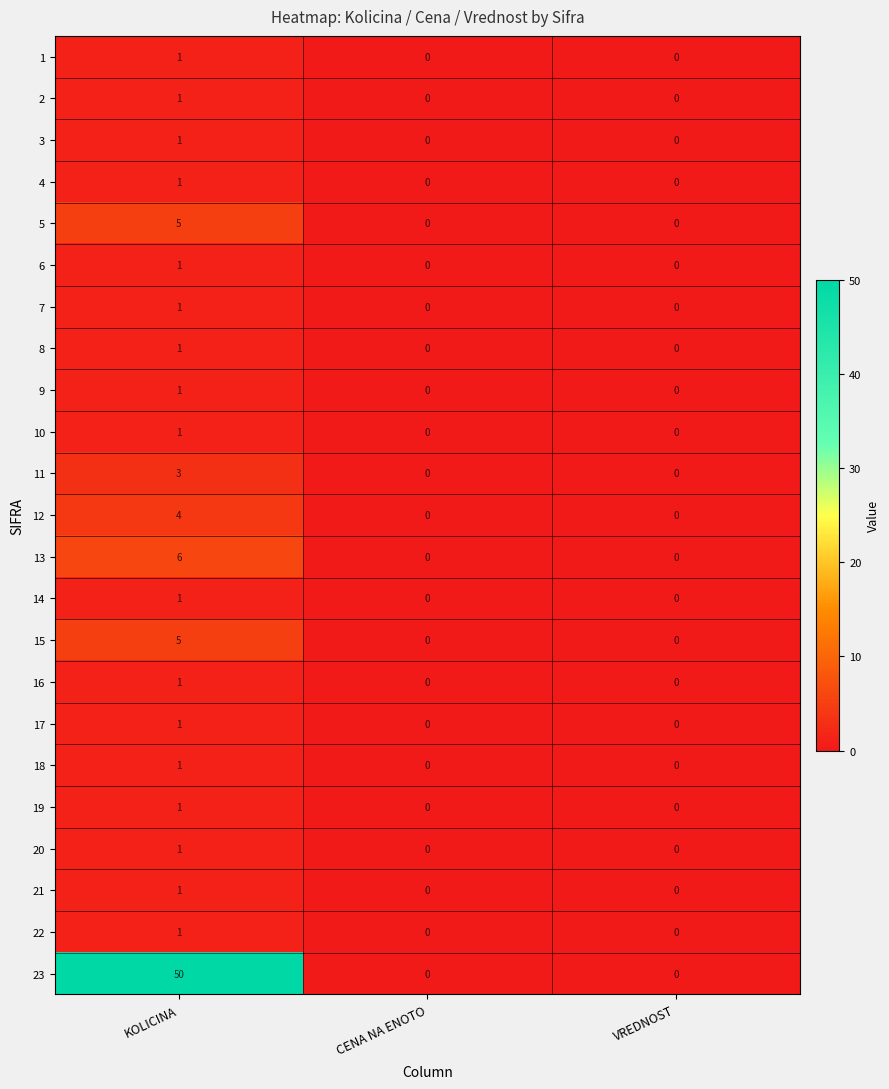

How many 14 values are between 0 and 1?

3